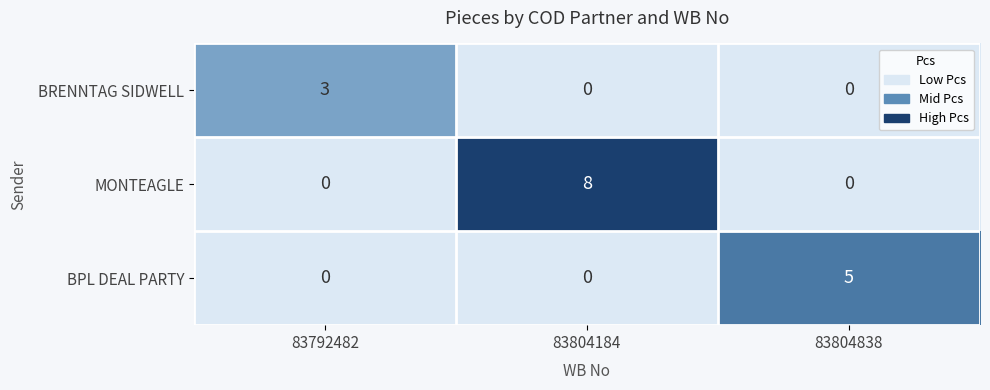

Which category has the highest value in the BPL DEAL PARTY series?

83804838